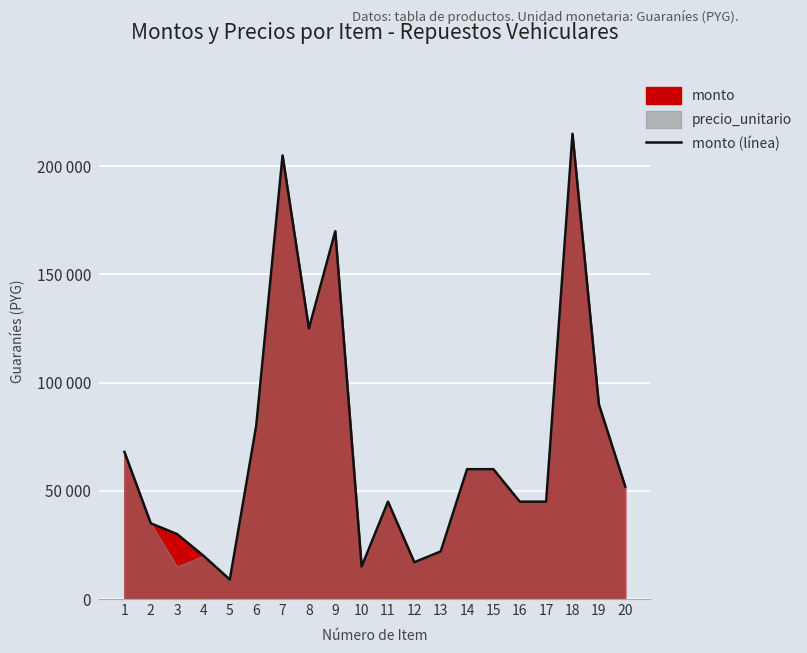

What is the minimum value shown in the chart?

9000